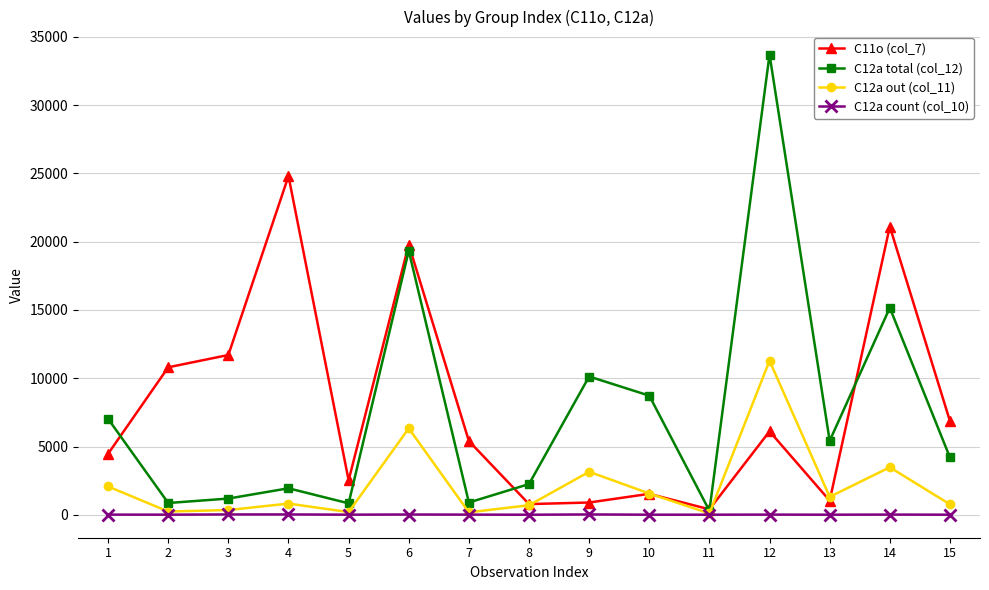

The value of C11o (col_7) at 8 is 785. True or false?

True